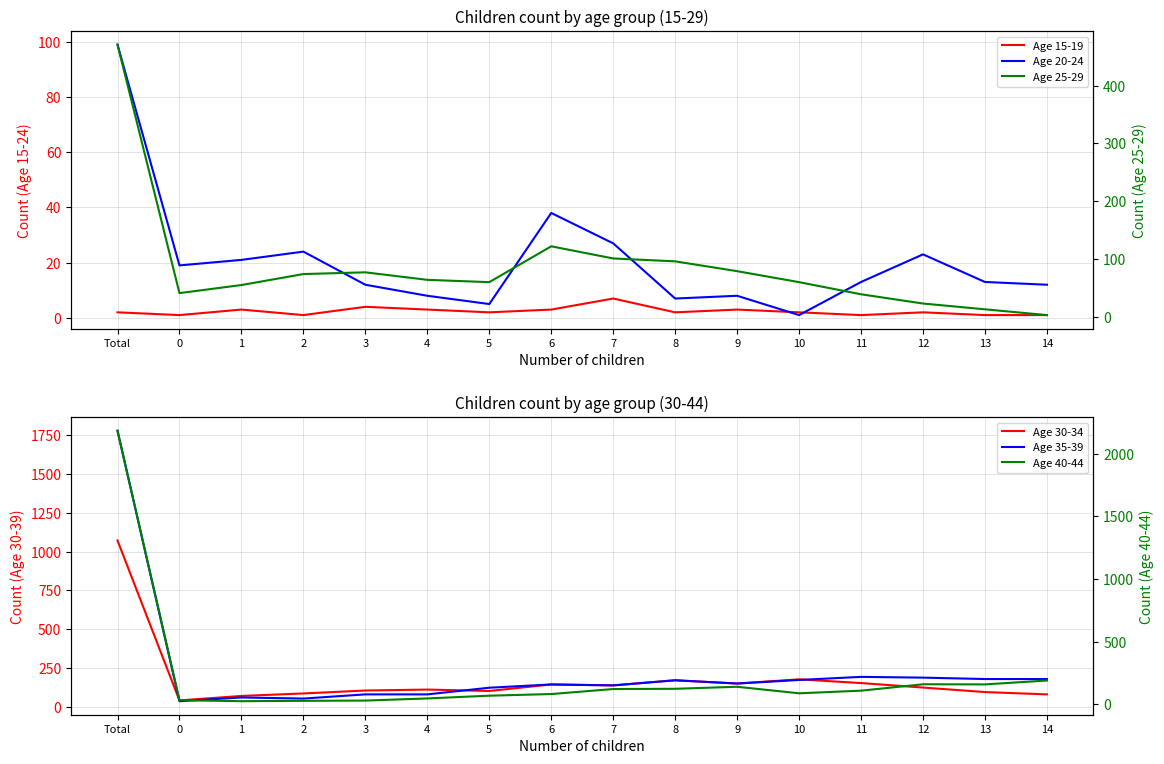

Which label corresponds to the largest value in the chart?

Total